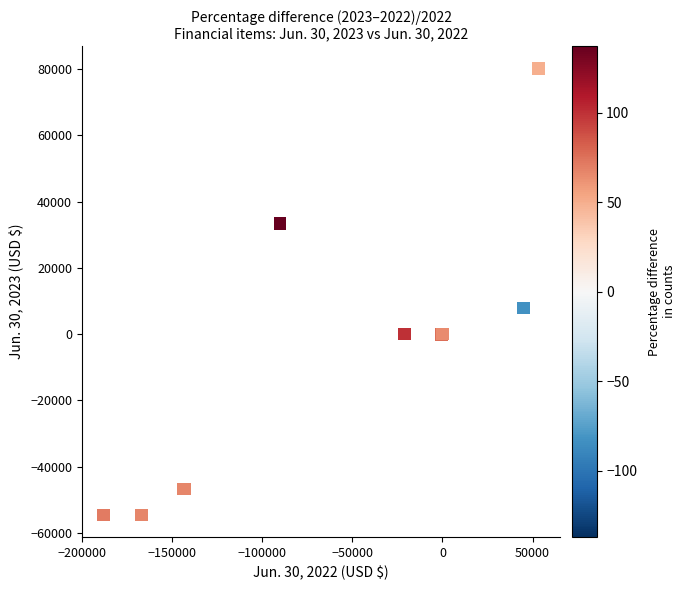

What Y value in the scatter plot is closest to 12812?

7859.0